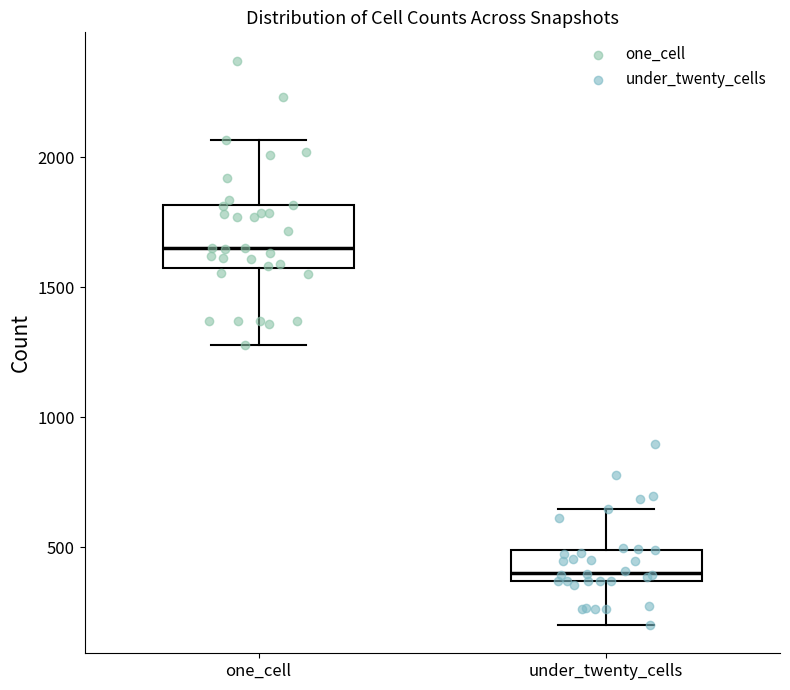

Reading left to right, transcribe this box plot: for each box, give where its median line is, the range the box spans, and where its two whiskers end, as read against the y-axis. The values are not printed on the chart, so give them approximately, as read against the axis.

one_cell: median 1650, box 1600 to 1800, whiskers 1300 to 2050
under_twenty_cells: median 400, box 350 to 500, whiskers 200 to 650